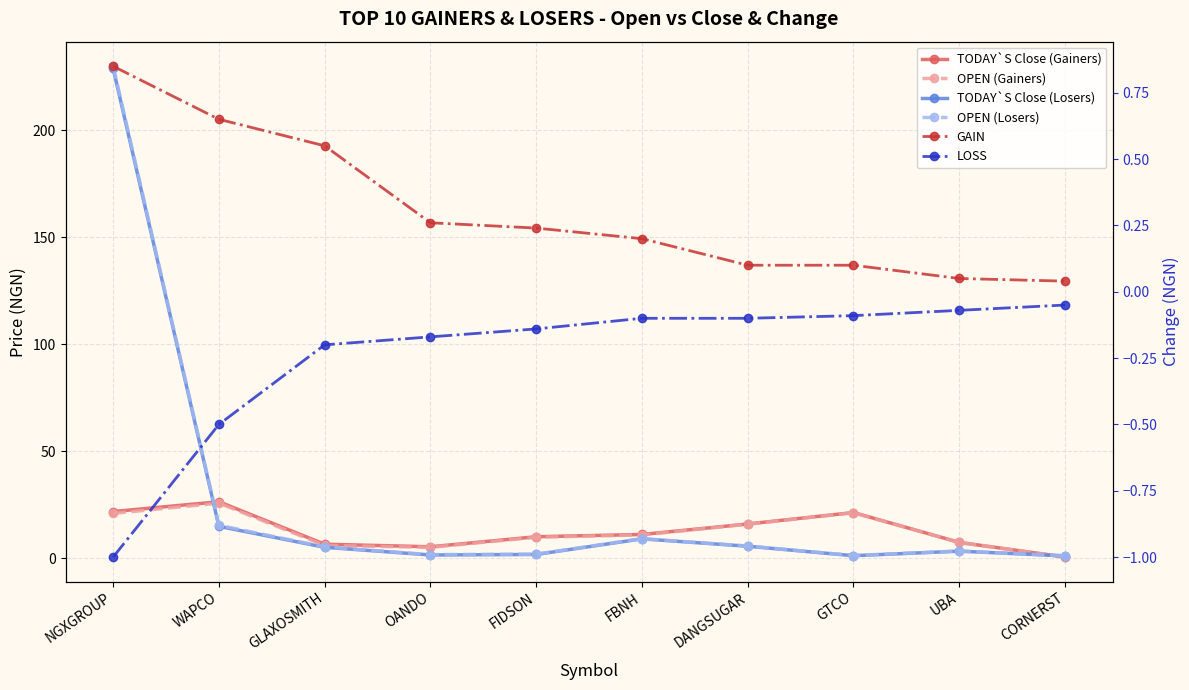

What is the spread (max minus min) of values at UBA?

7.6